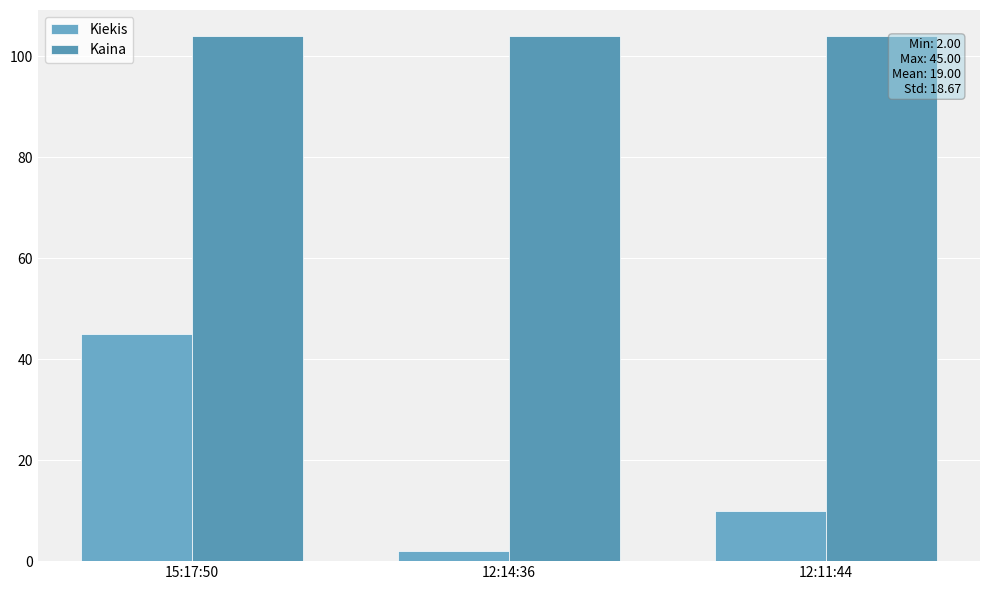

What is the difference between the Kiekis values at 12:11:44 and 12:14:36?

8